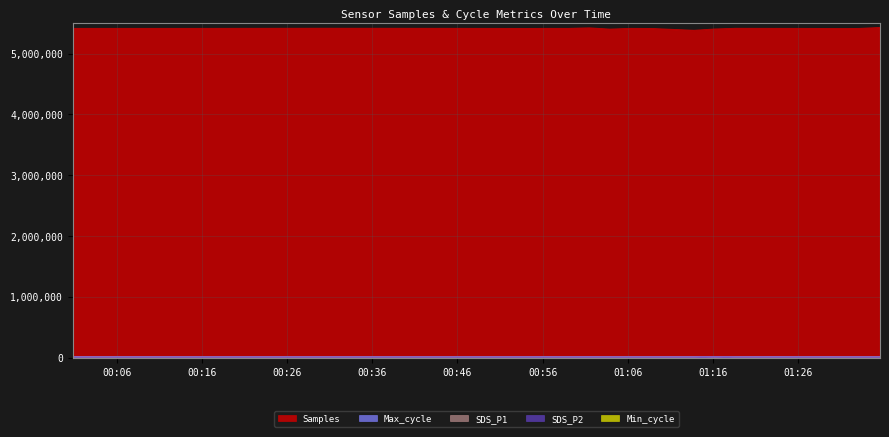

List the labels in order of Samples value, largest first.

2024/05/04 01:35:36, 2024/05/04 01:01:28, 2024/05/04 00:29:56, 2024/05/04 01:18:37, 2024/05/04 00:44:28, 2024/05/04 01:06:21, 2024/05/04 01:23:29, 2024/05/04 00:15:22, 2024/05/04 00:00:50, 2024/05/04 00:56:37, 2024/05/04 01:25:54, 2024/05/04 00:59:03, 2024/05/04 01:33:11, 2024/05/04 01:28:20, 2024/05/04 00:54:10, 2024/05/04 01:08:46, 2024/05/04 01:30:45, 2024/05/04 01:16:11, 2024/05/04 01:03:55, 2024/05/04 01:13:46